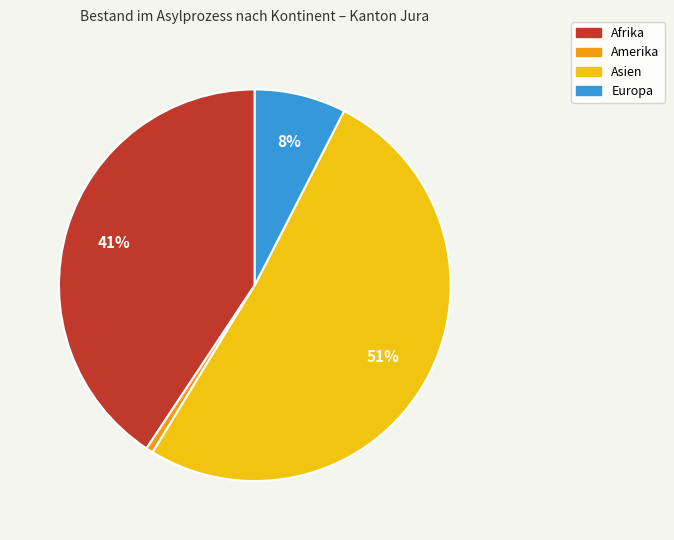

Count the number of slices in the pie.

4